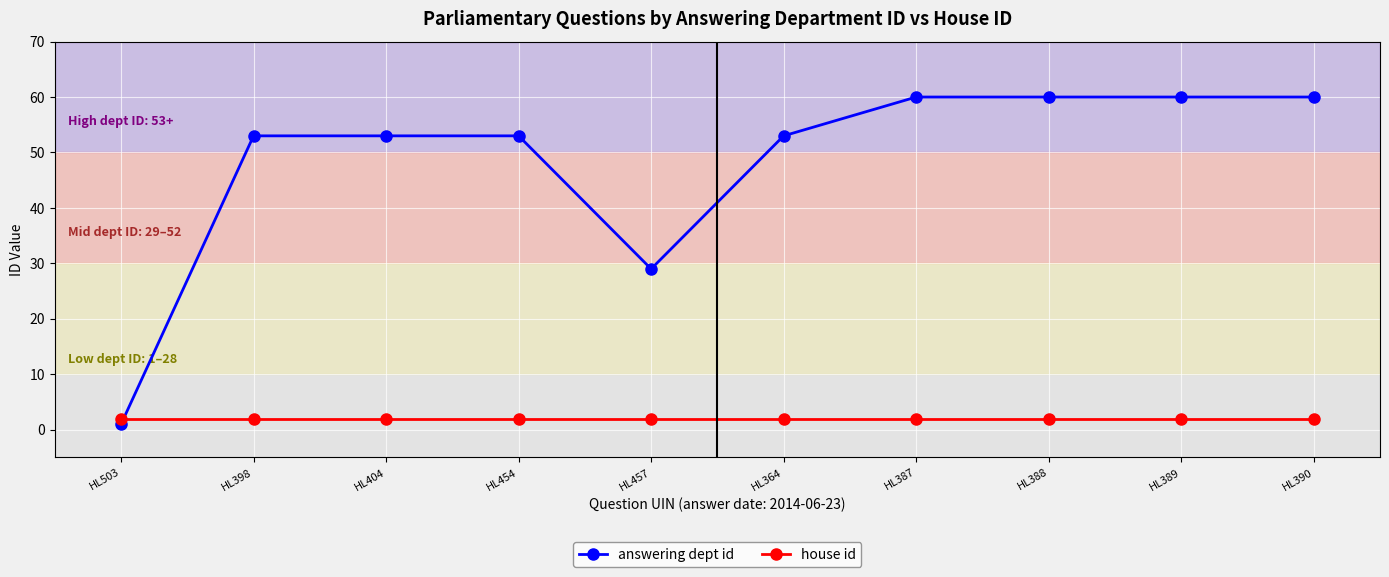

How many lines are shown in the chart?

2